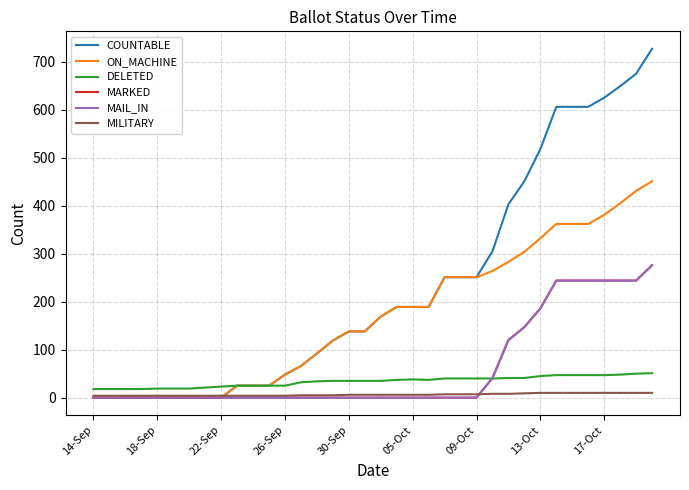

Does the chart have visible grid lines?

Yes